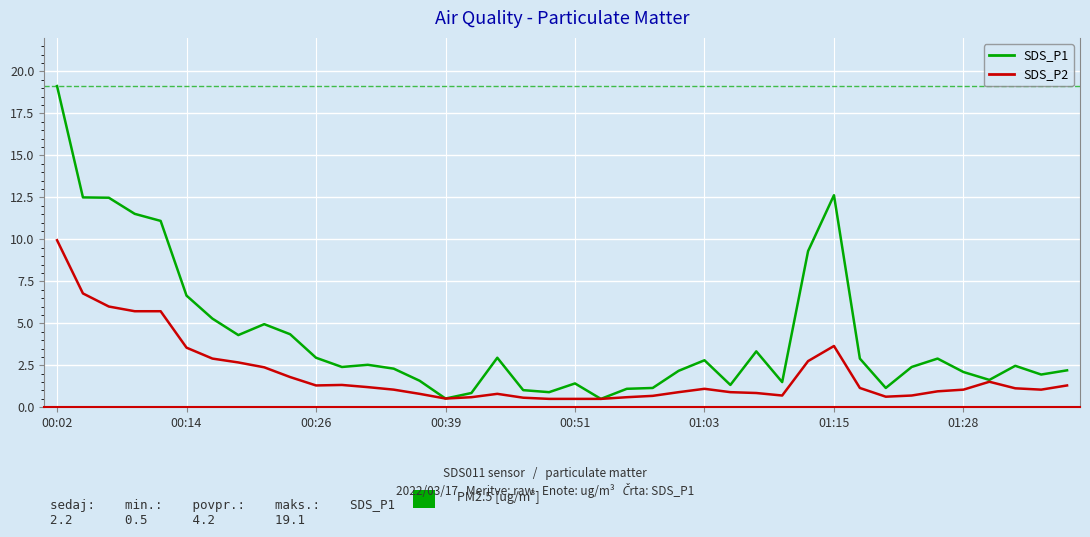

List the series in order of their overall mean, highest first.

SDS_P1, SDS_P2